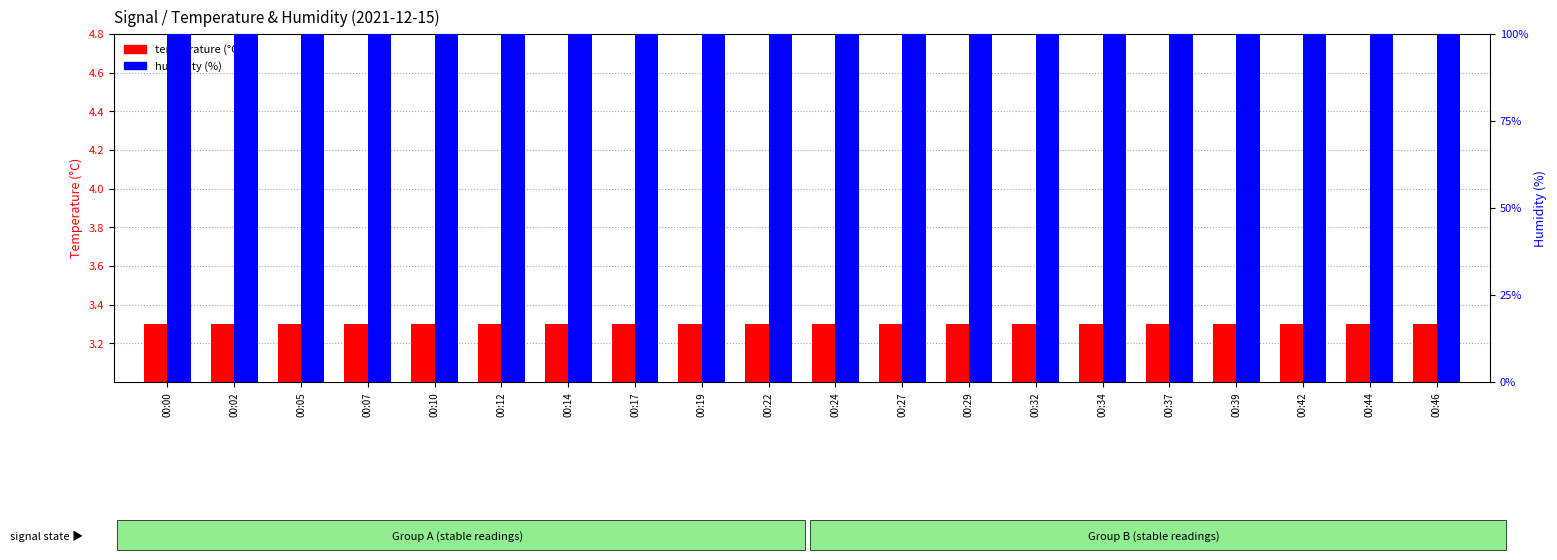

How many bars are there in each group?

2